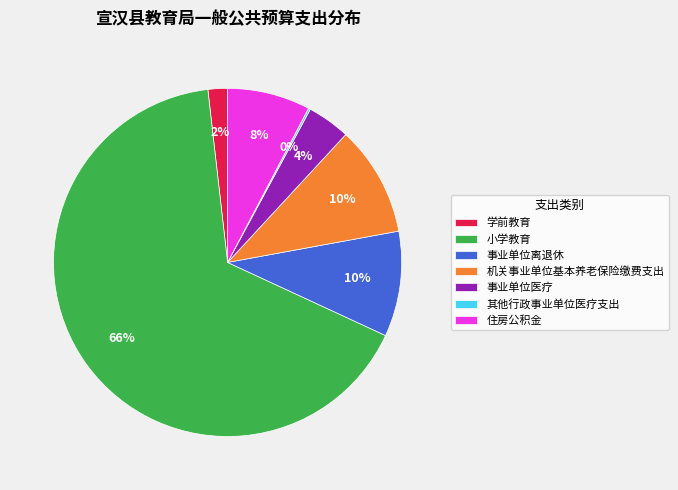

Is it true that 小学教育 is 60% of the pie?

False